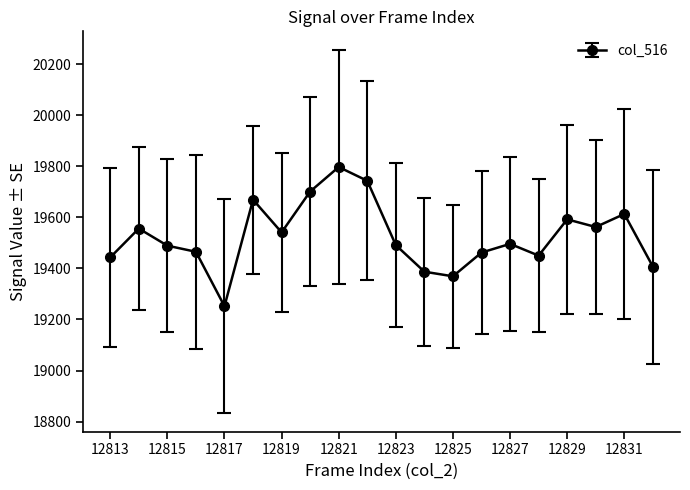

What is the sum of all values?

390485